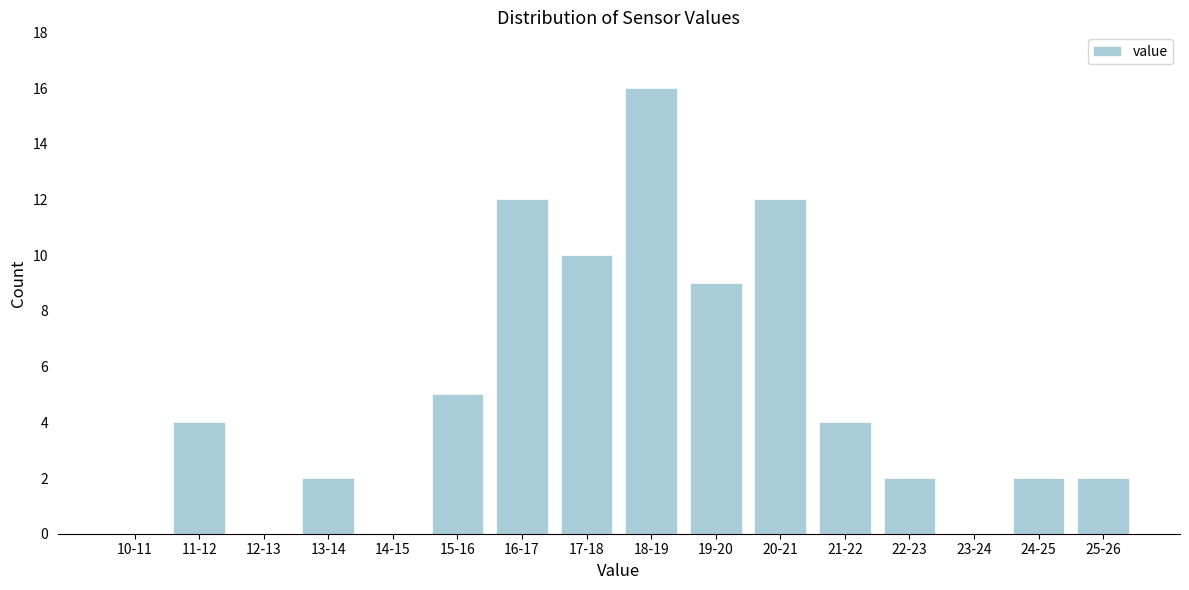

Reading left to right, list all the values displayed in this chart.

10-11=0	11-12=4	12-13=0	13-14=2	14-15=0	15-16=5	16-17=12	17-18=10	18-19=16	19-20=9	20-21=12	21-22=4	22-23=2	23-24=0	24-25=2	25-26=2